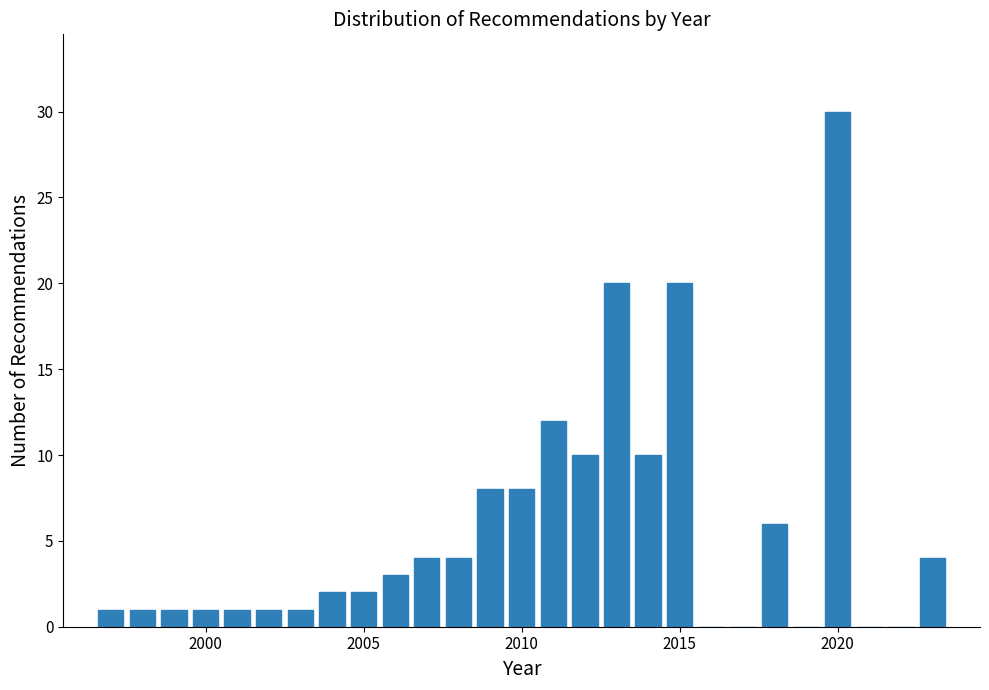

Around what value on the x-axis is the tallest bar? Give the approximate position of its centre, as read against the axis.

2020.0